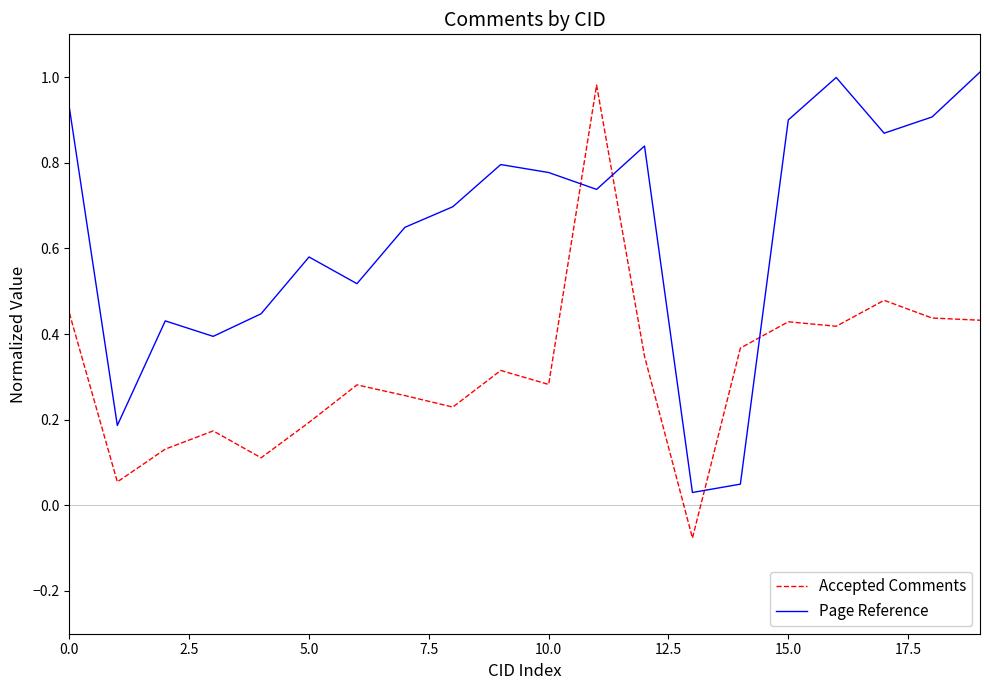

How many intersections are there between Page Reference and Accepted Comments?

4